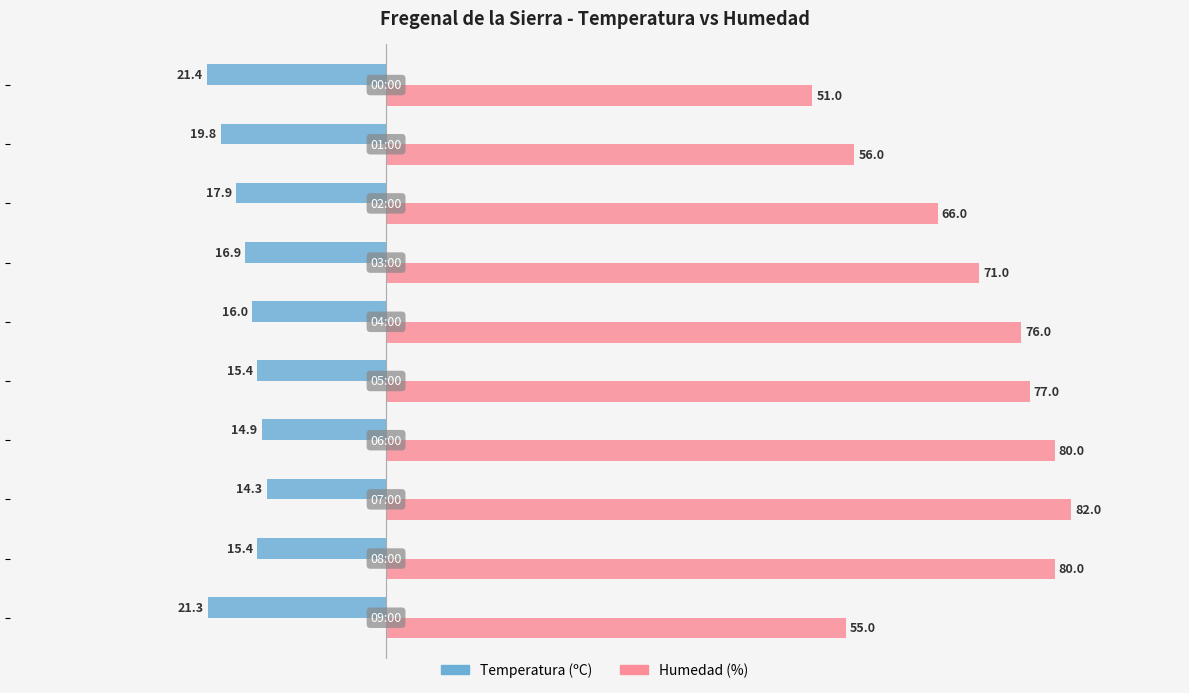

What is the minimum value for Temperatura (ºC)?

-21.4